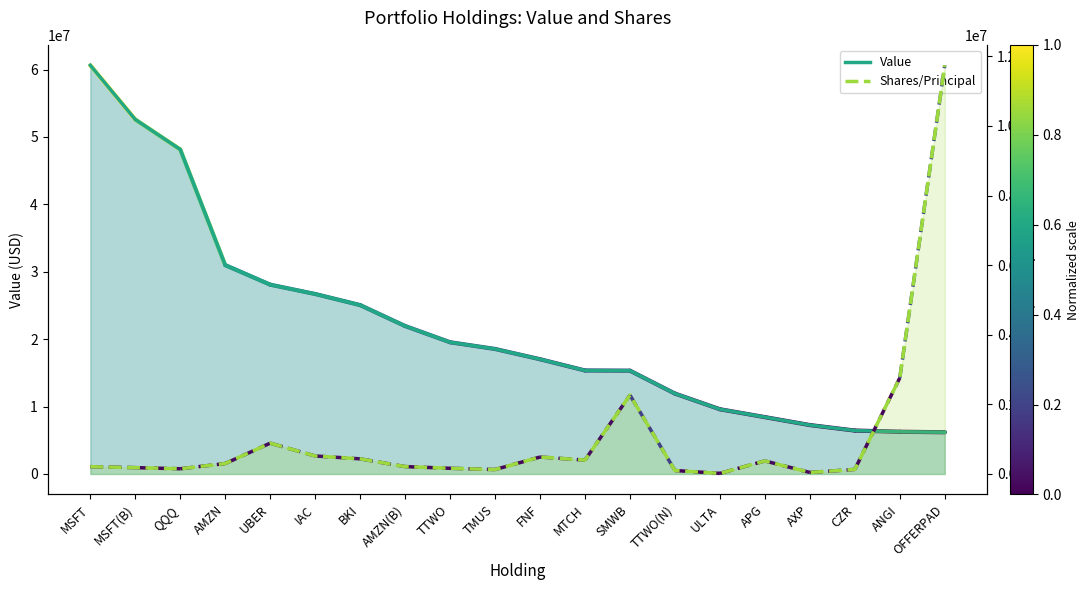

Reading left to right, extract all data points from this chart.

Value: 60629490	52585920	48139500	30987000	28086200	26699749	25055868	21949125	19542533	18545748	17024882	15356000	15326725	11930000	9603792	8435620	7257800	6442920	6269007	6188715
Shares/Principal: 210300	182400	150000	300000	886000	517437	435300	212500	163810	128043	487400	400000	2267267	100000	17600	375250	44000	132000	2761677	11743293